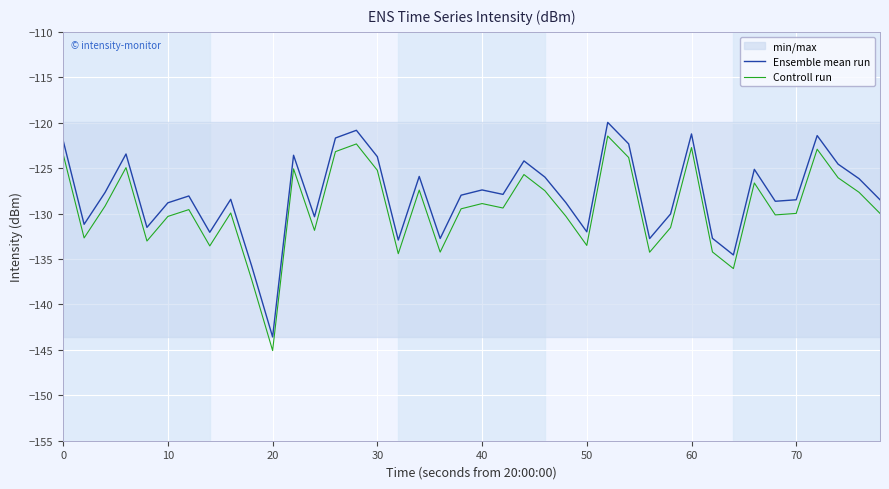

What is the value of the Ensemble mean run point at the 33rd from the left?

-134.6